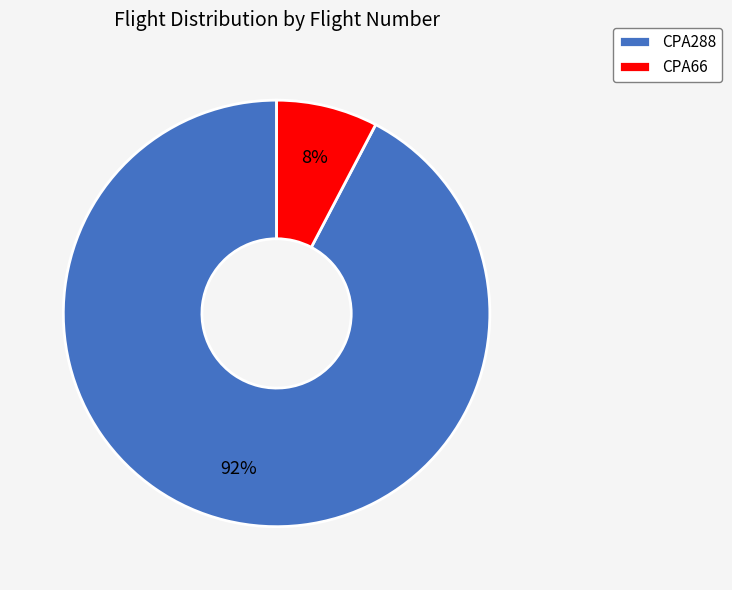

How many slices are in this pie chart?

2